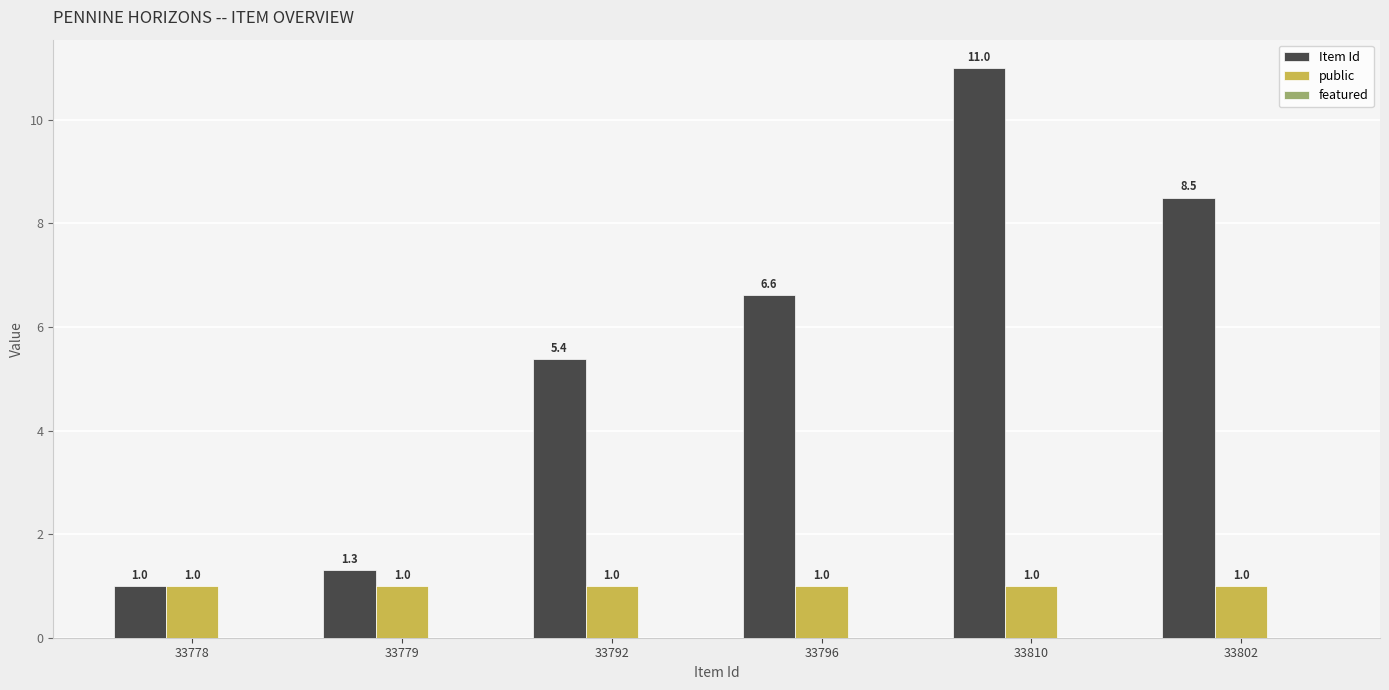

Between 33796 and 33810, which series saw the biggest shift?

Item Id